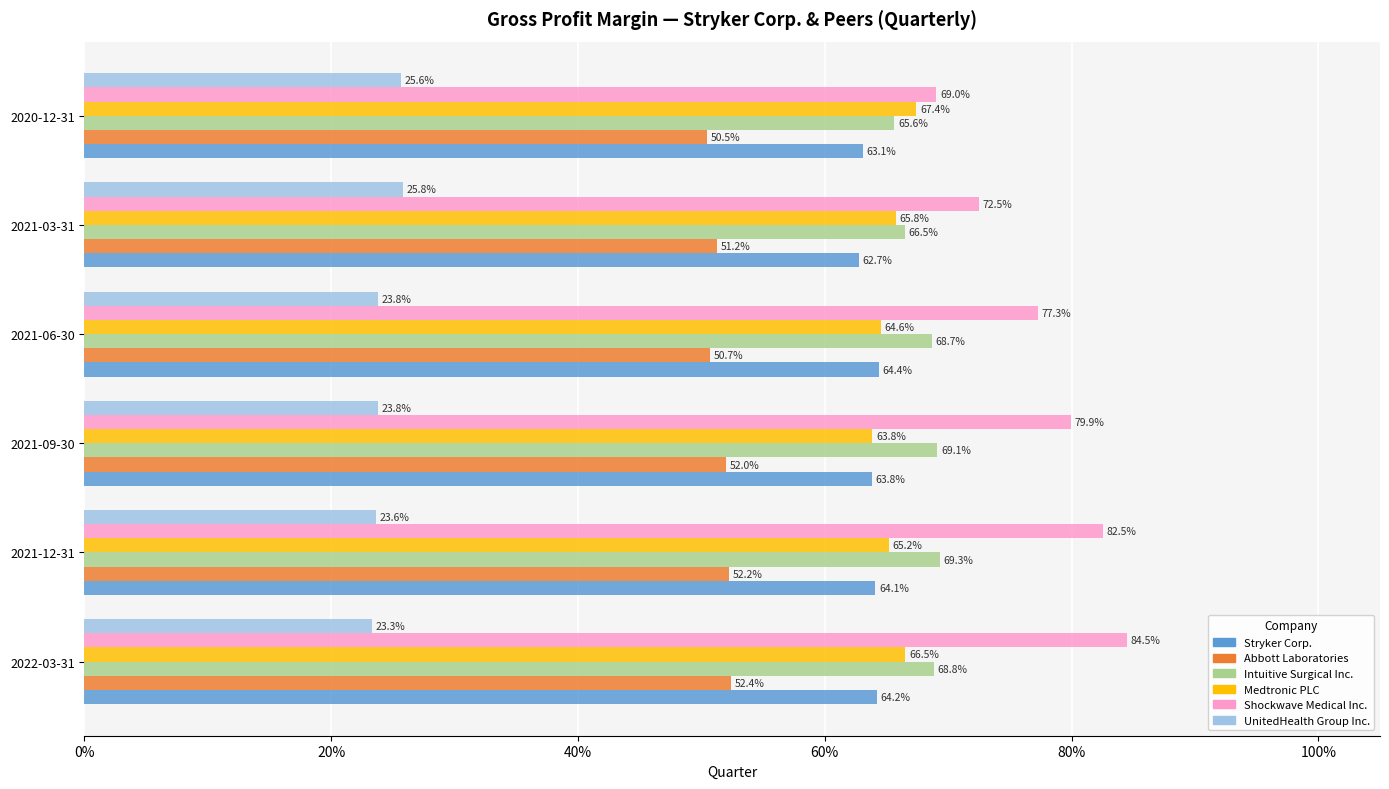

Which series has the largest range (max minus min)?

Shockwave Medical Inc.